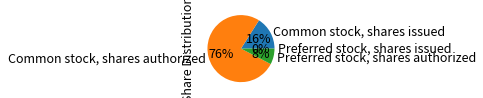

To the nearest percent, what is the average slice percentage?

25%